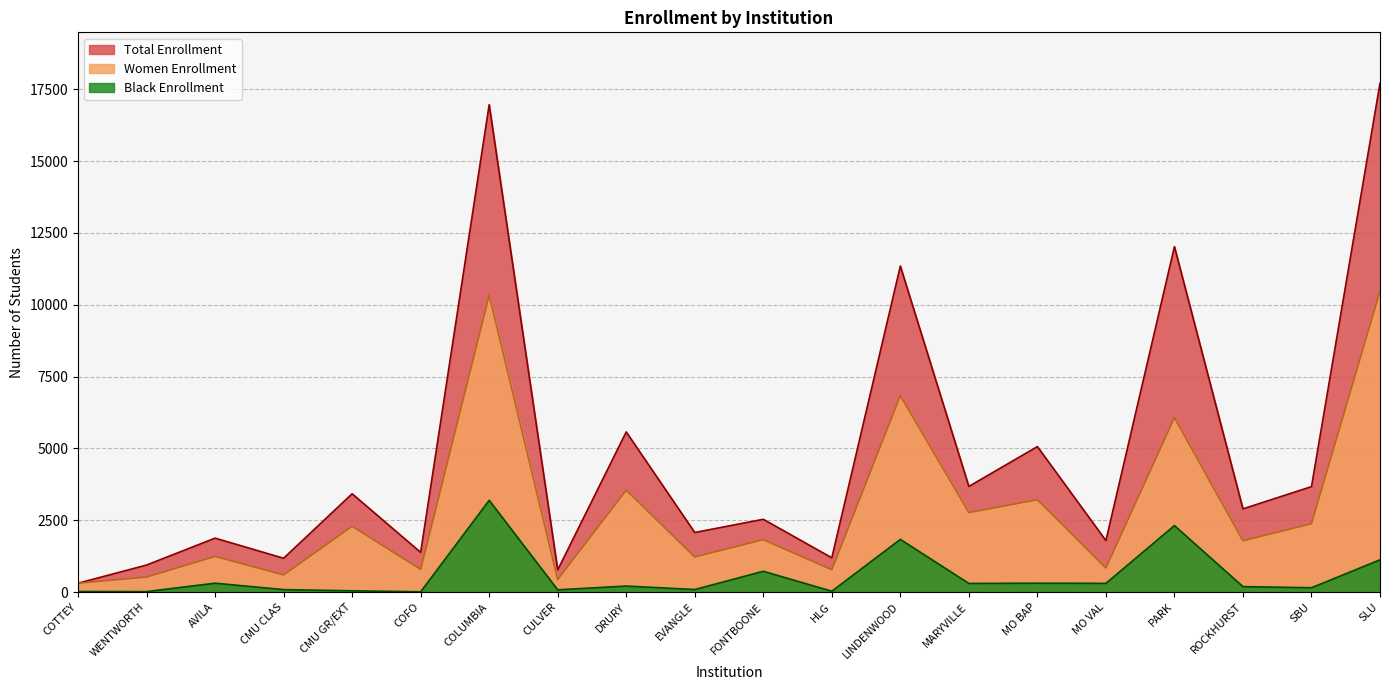

Rank the series by their maximum value, from lowest to highest.

Black Enrollment, Women Enrollment, Total Enrollment